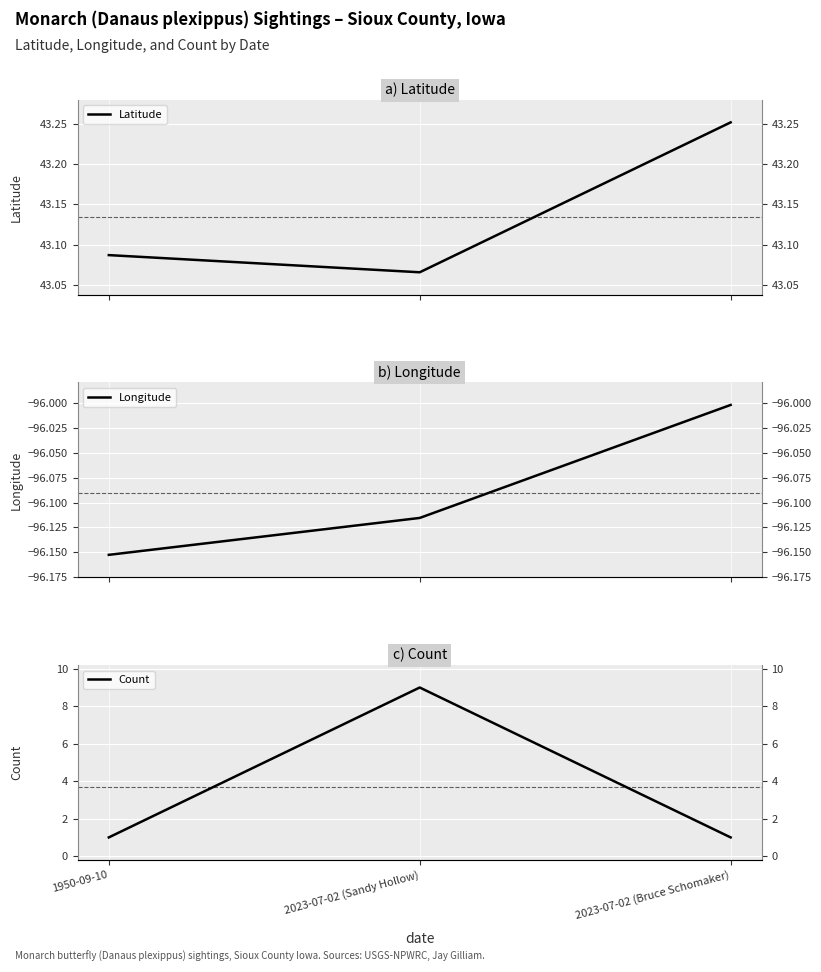

The value of Longitude at 1950-09-10 is -26.4. True or false?

False